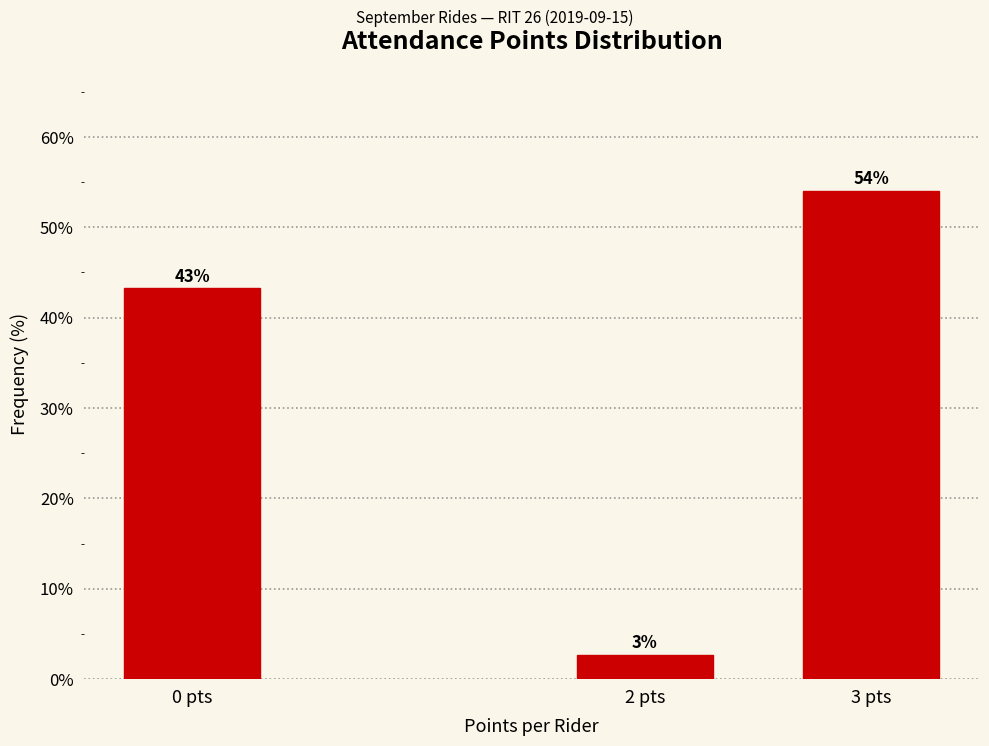

Are the bars horizontal?

No